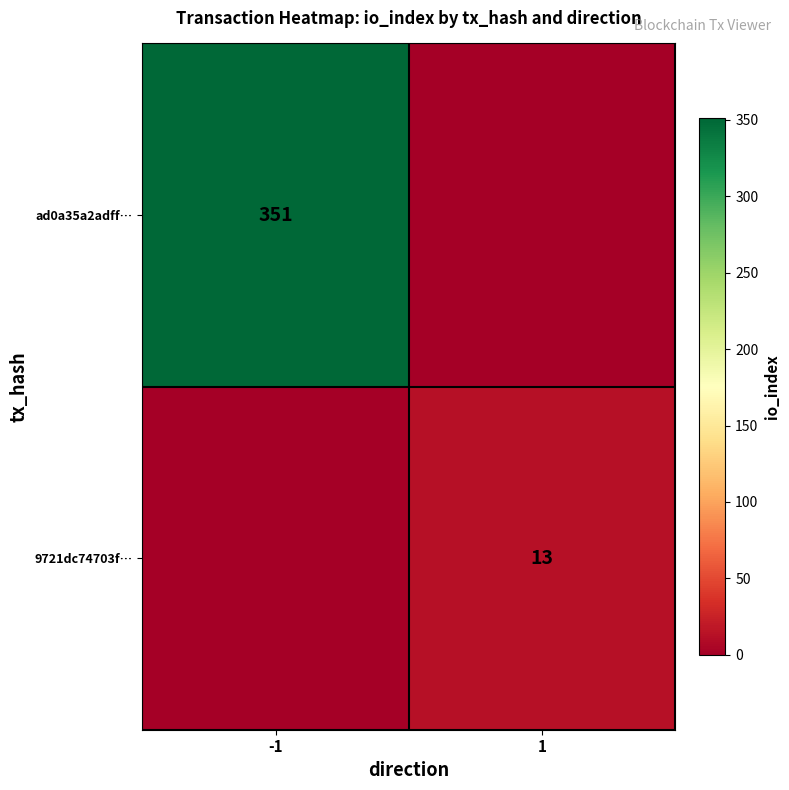

Is the value of 9721dc74703f… at 1 greater than the value of ad0a35a2adff… at -1?

No